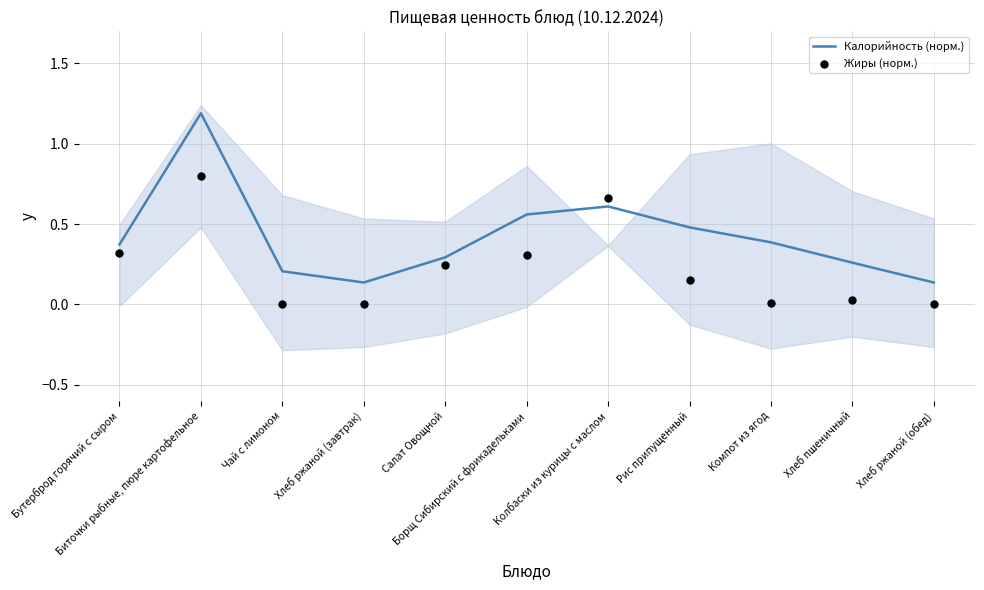

Which series reaches the minimum Y coordinate?

Жиры (норм.)